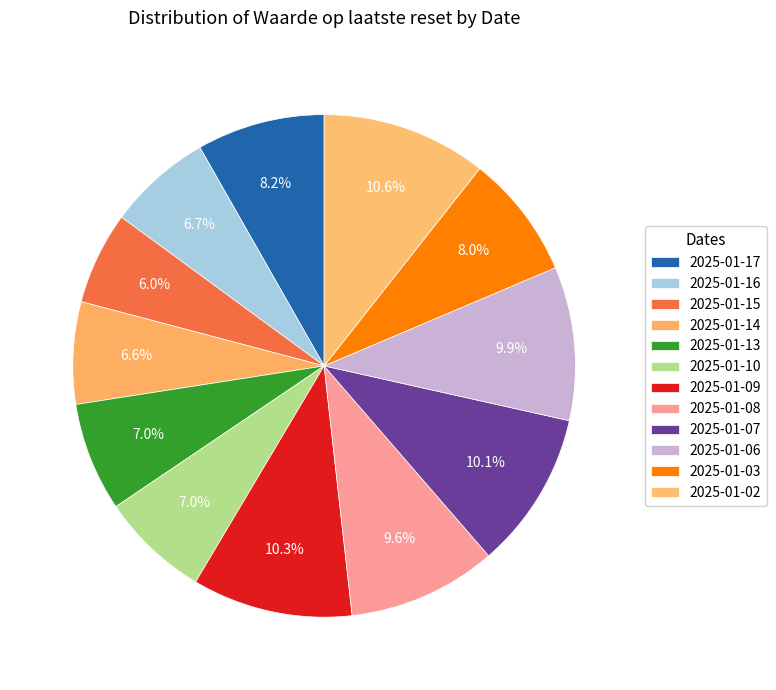

To the nearest percent, what portion does 2025-01-10 represent?

7%